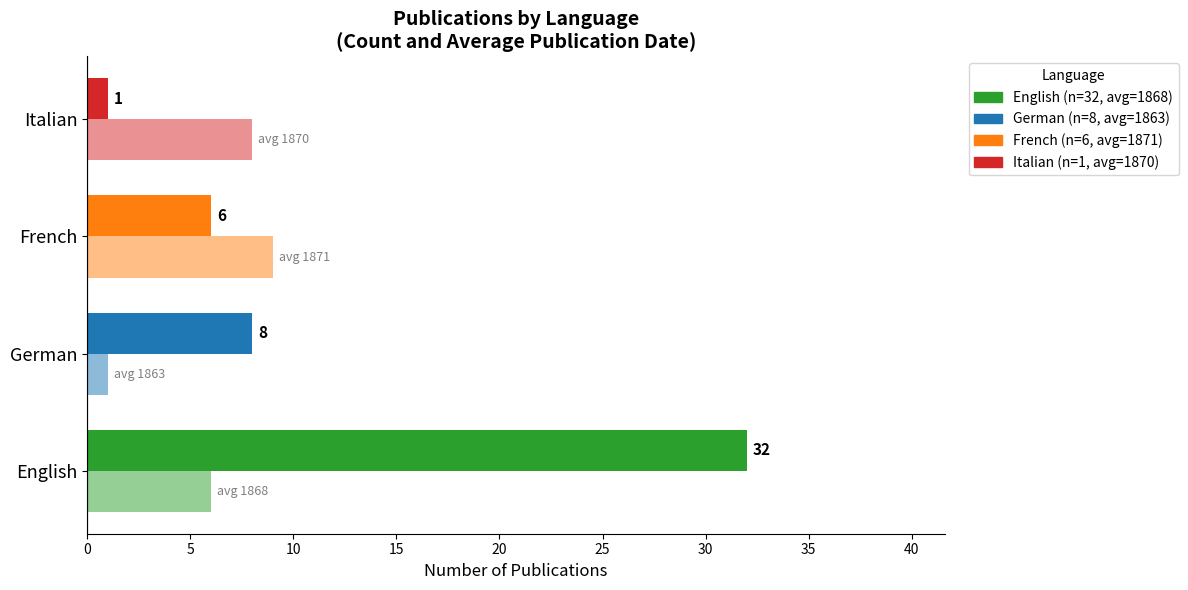

Is it true that Avg Date (offset) equals 2 at Italian?

False